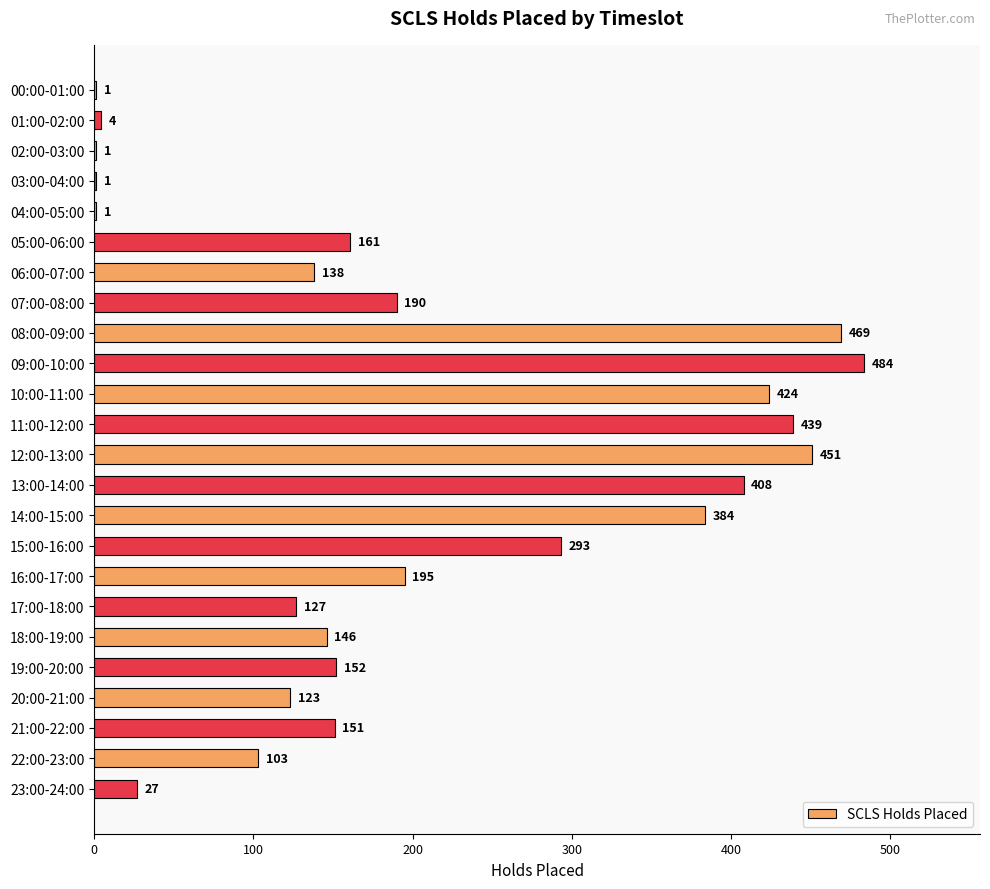

Which label corresponds to the largest value in the chart?

09:00-10:00